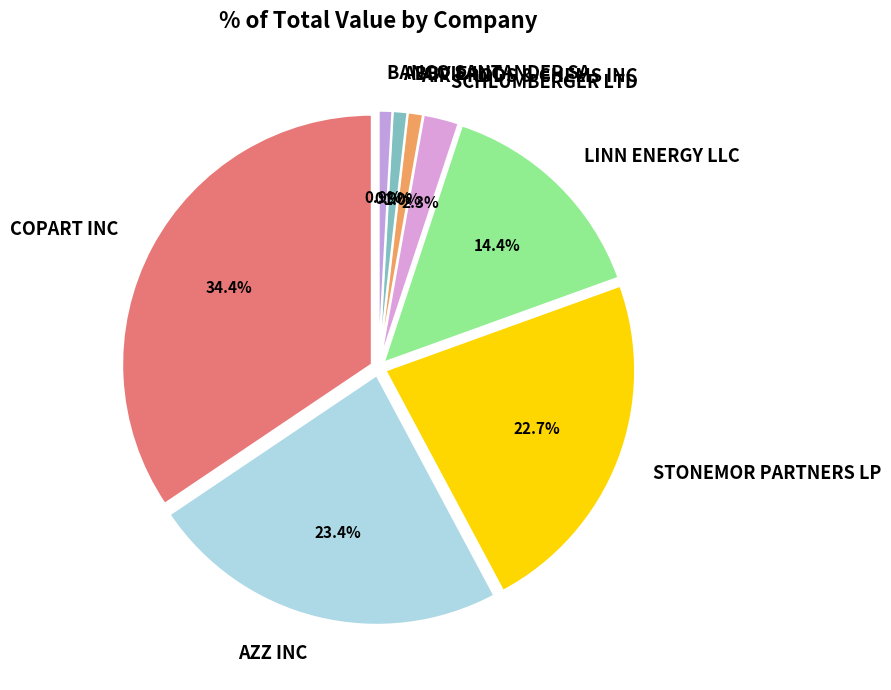

What is the largest slice in the pie chart?

COPART INC